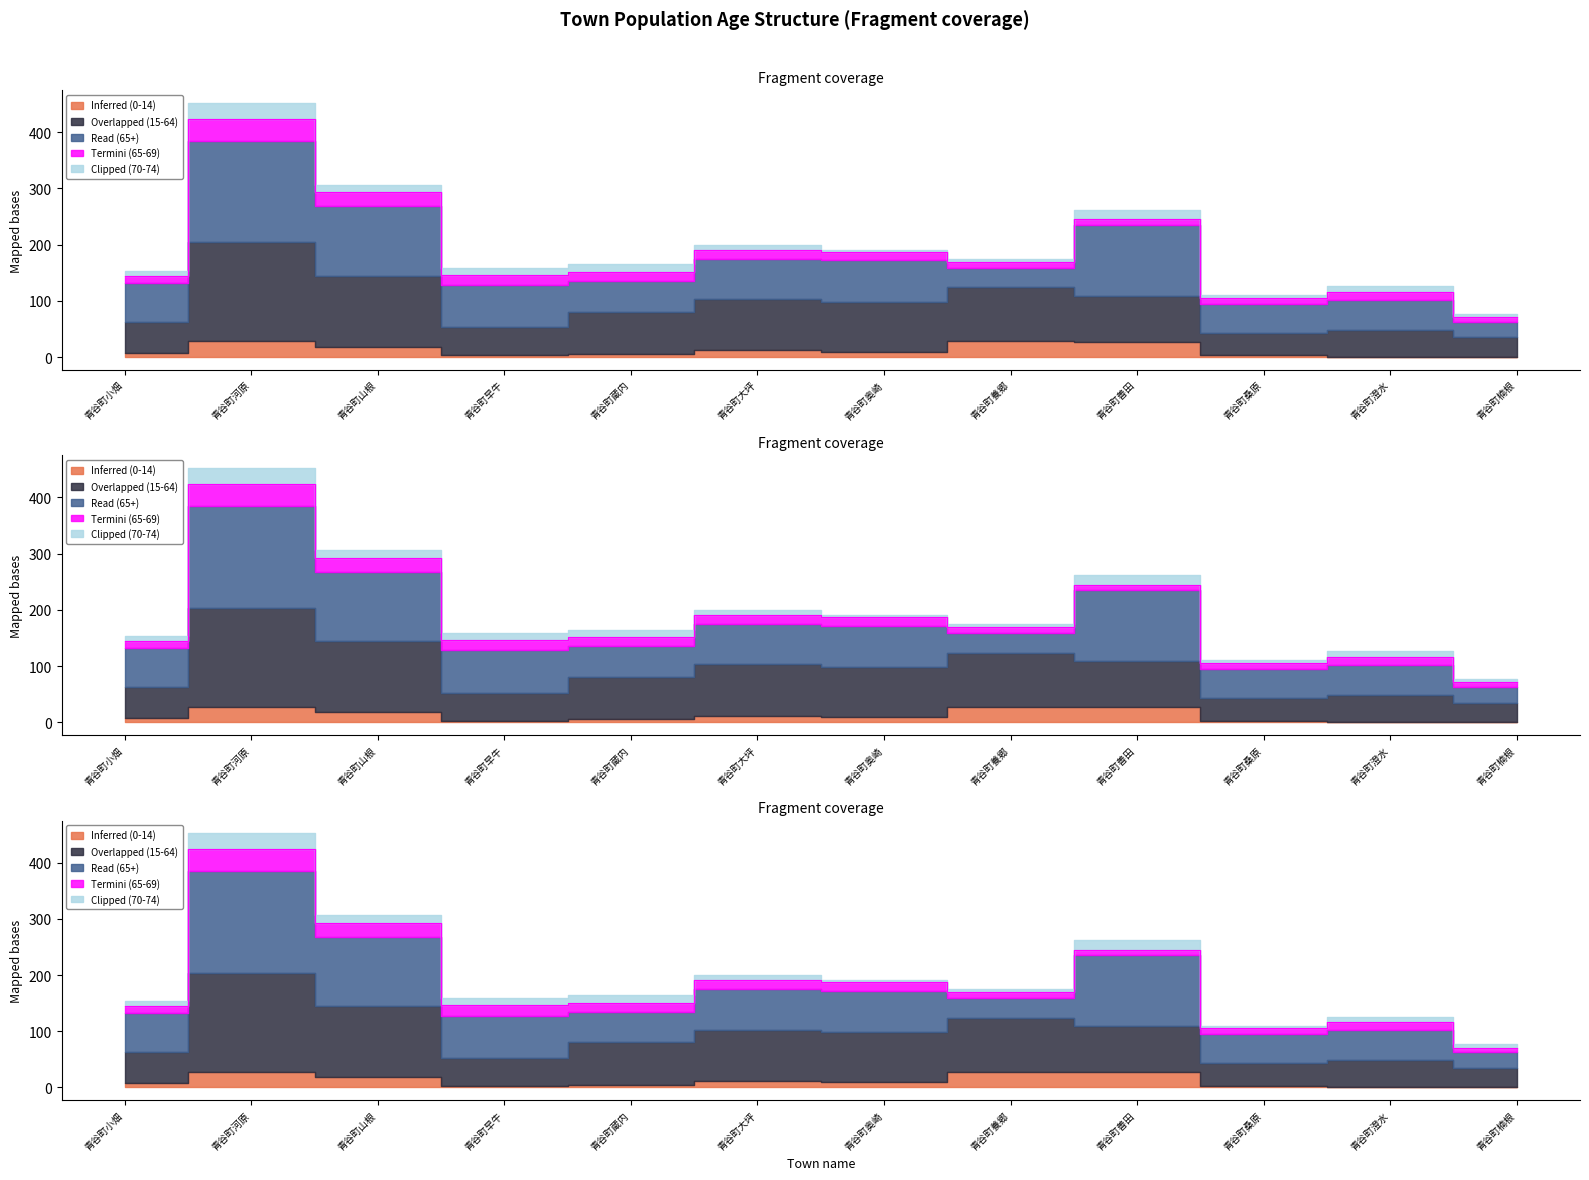

What position from the right is 青谷町楠根?

1